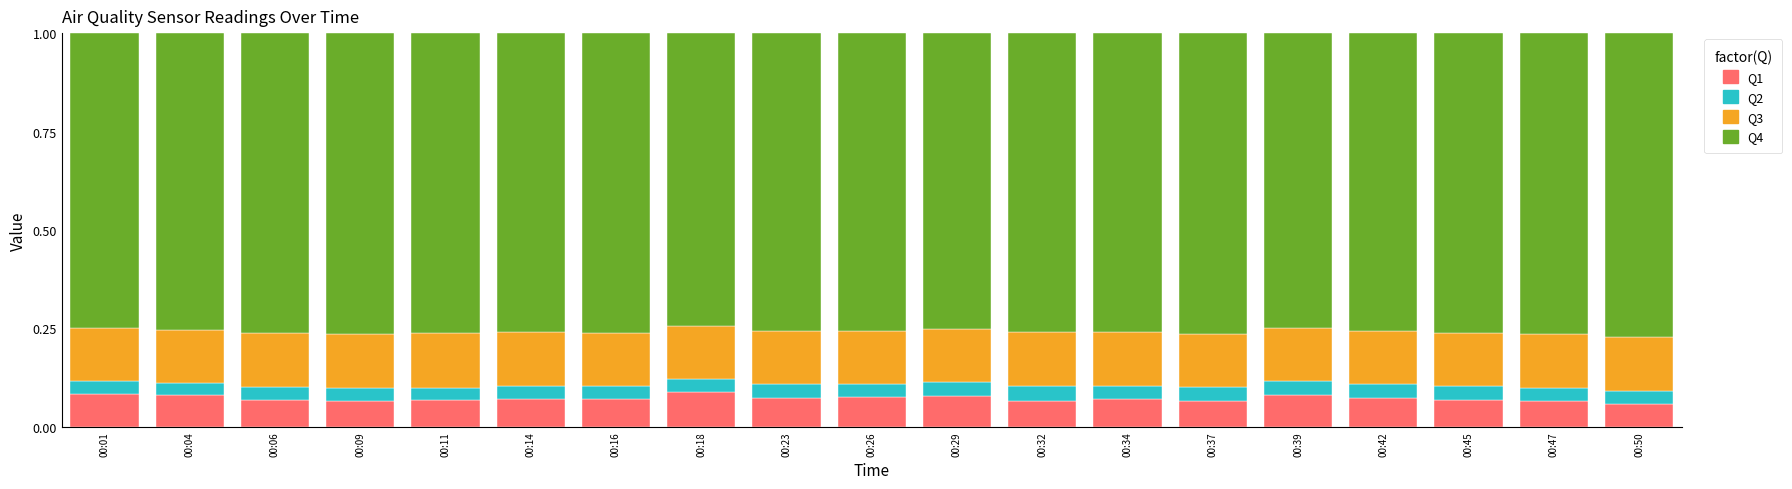

What is the total value across all series at 00:29?

1.0